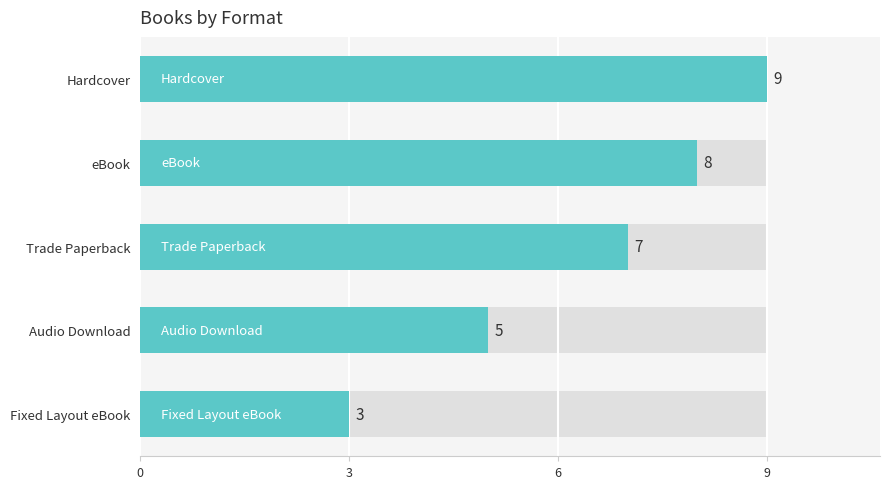

What position from the right is Hardcover?

5